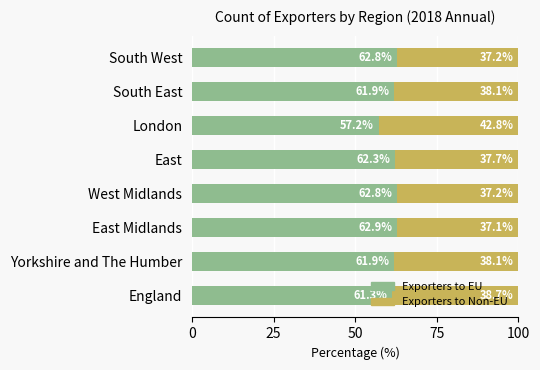

What is the minimum value for Exporters to EU?

57.2